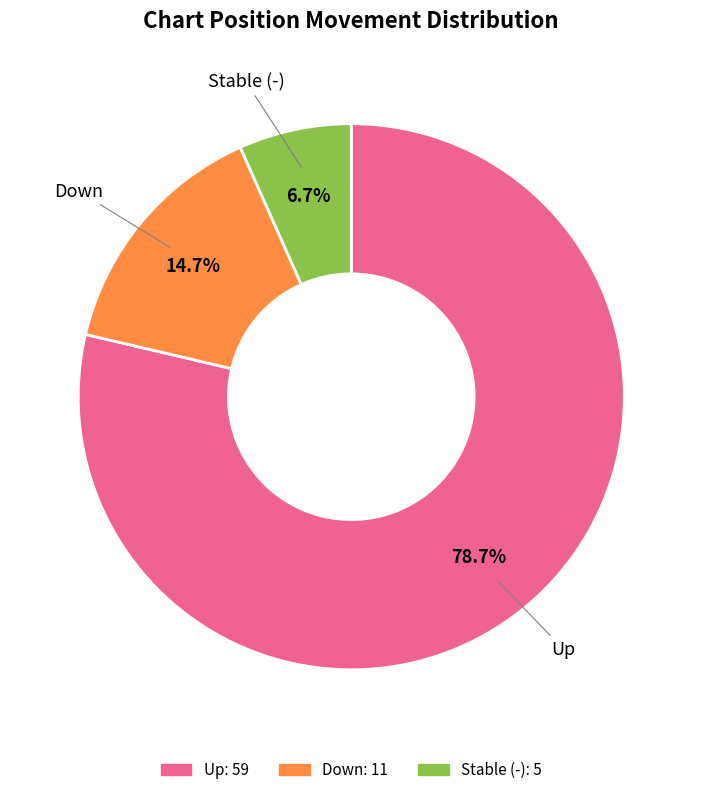

Is there a majority slice in this chart?

Yes